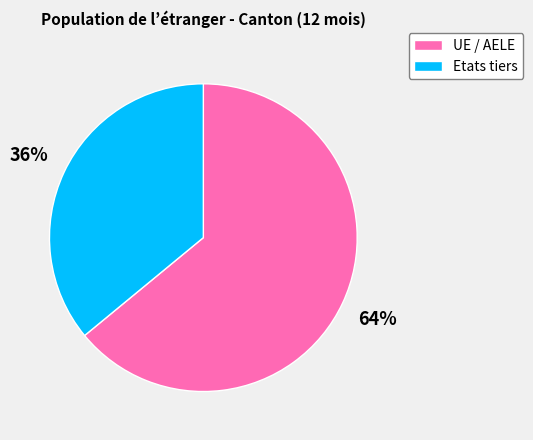

True or false: Etats tiers accounts for 36% of the total.

True